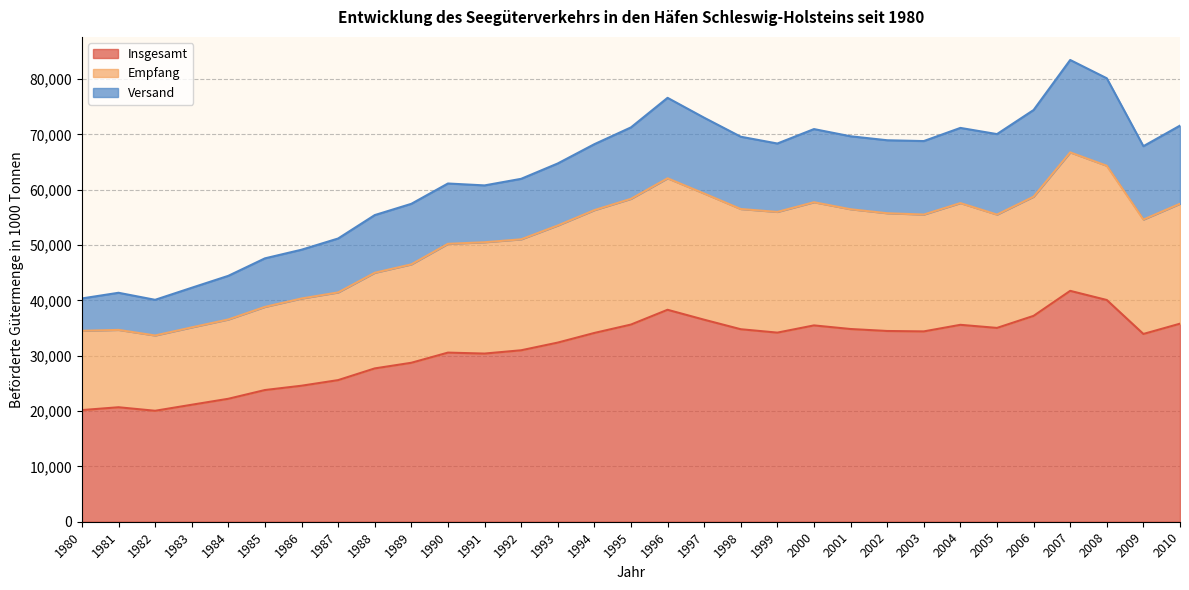

Is it true that Empfang equals 37632.3 at 1995?

False